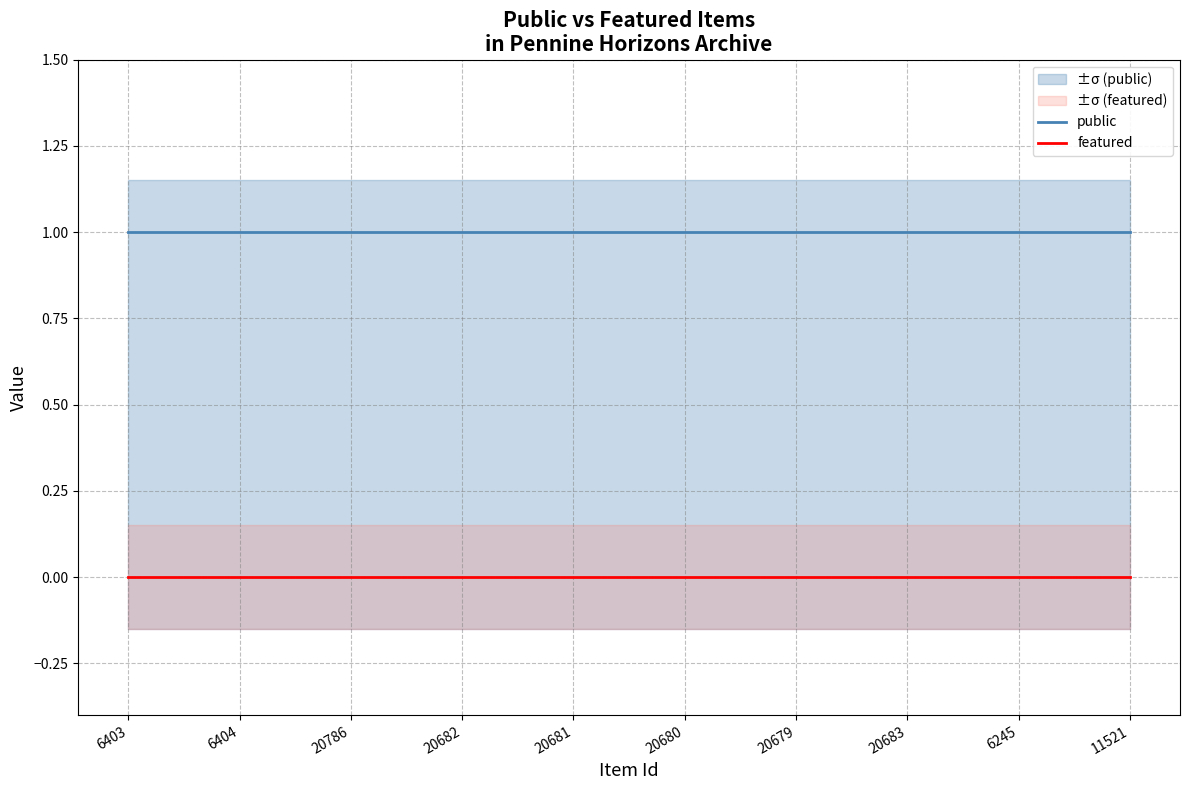

True or false: public has a value of 0 at 20786.

False